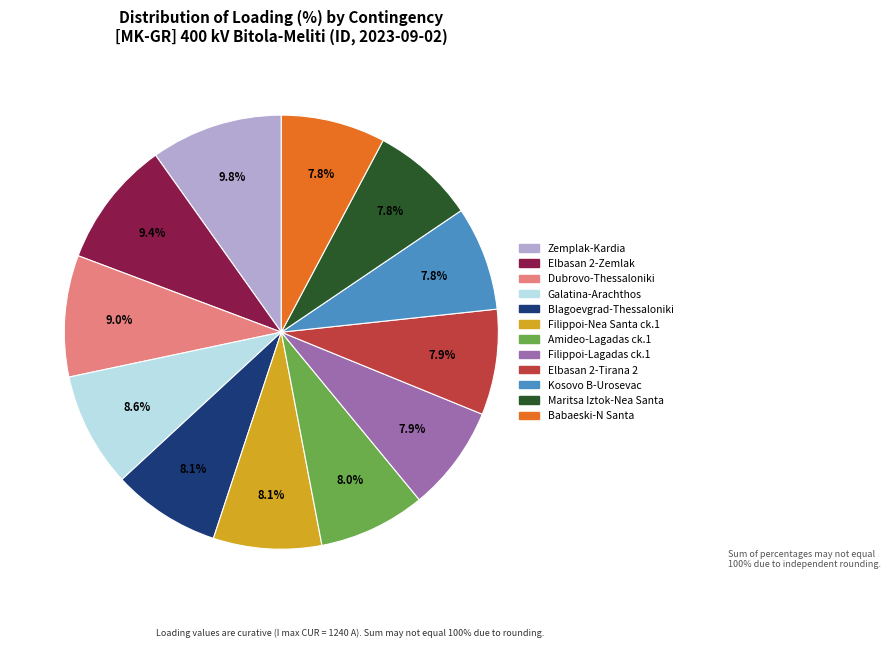

Is there a majority slice in this chart?

No